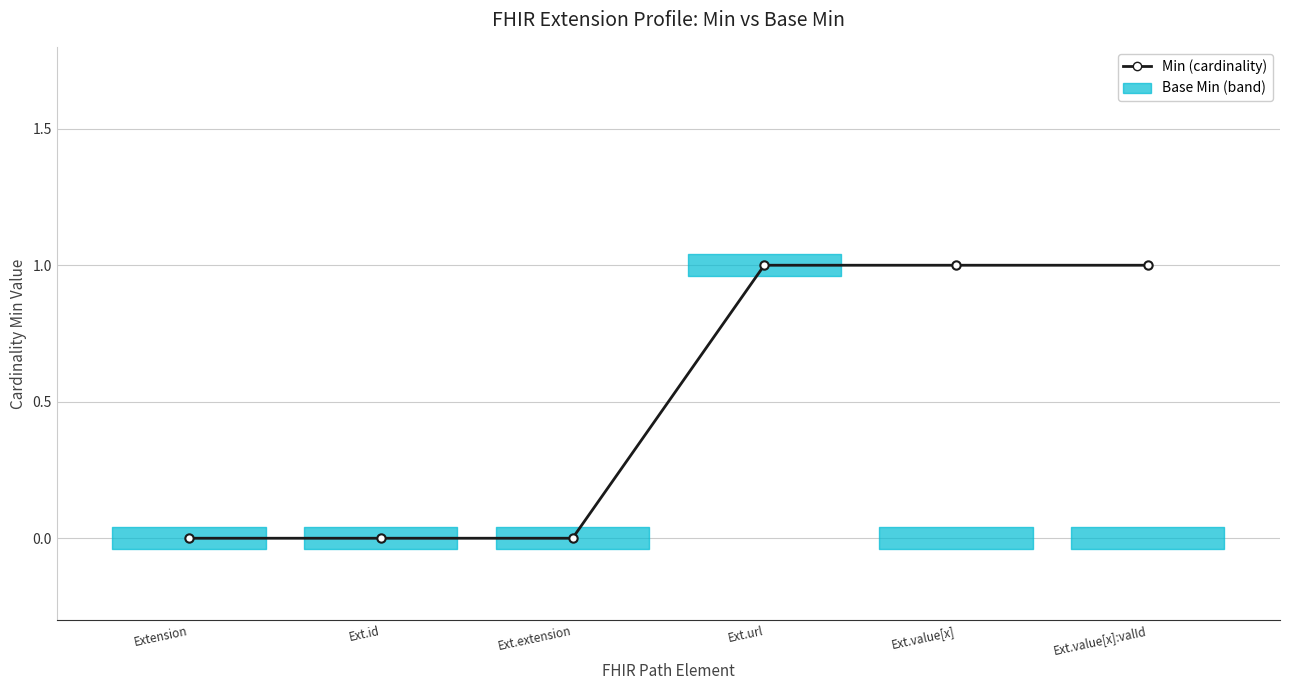

What is the sum of the values at Ext.value[x] and Ext.value[x]:valId?

2